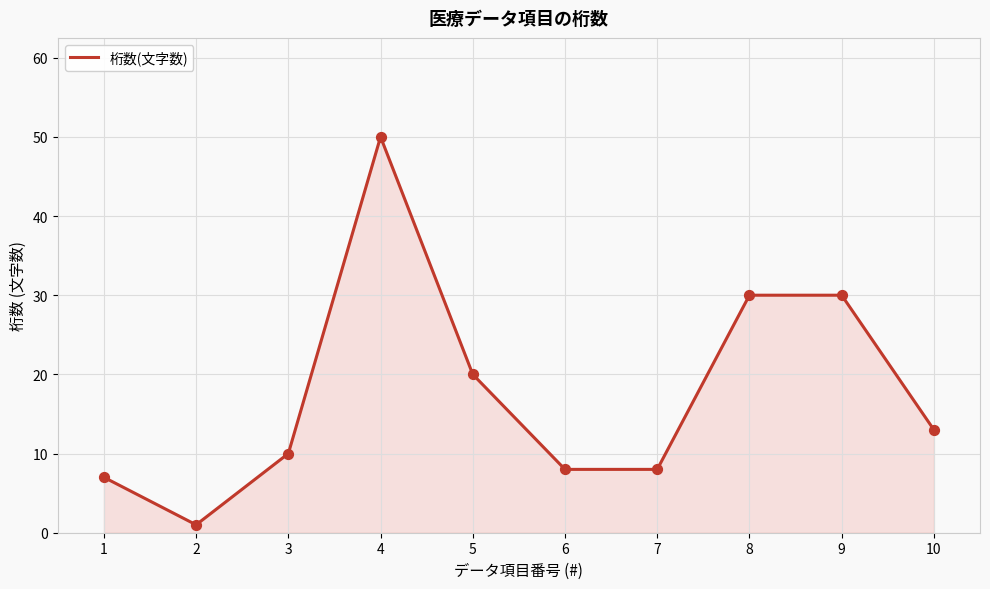

What is the change in value from 7 to 10?

+5